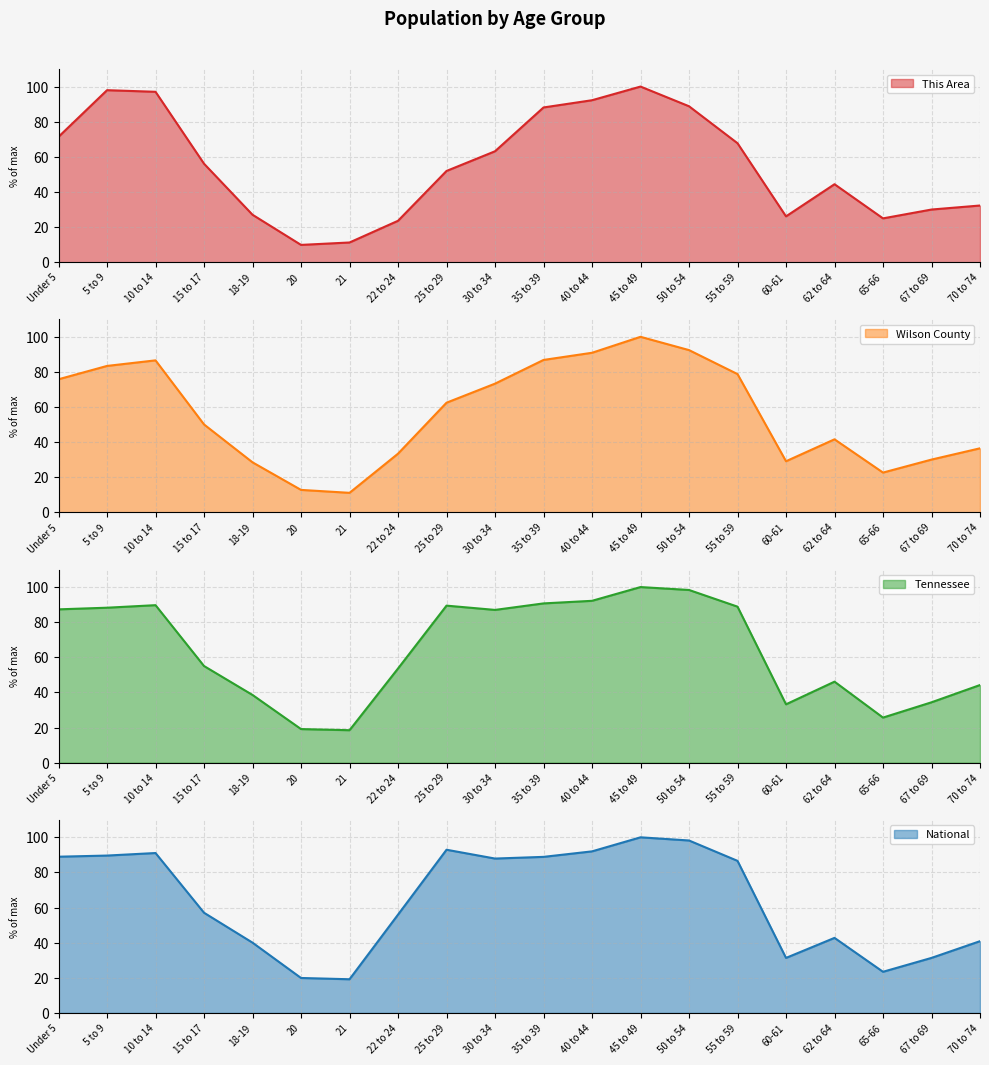

At how many categories does at least one series exceed 35?

15